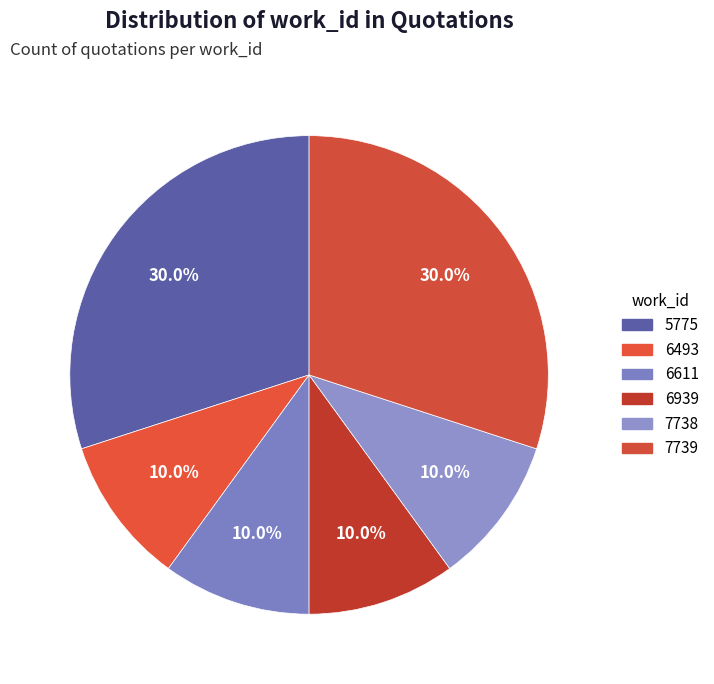

How many segments does this pie chart have?

6